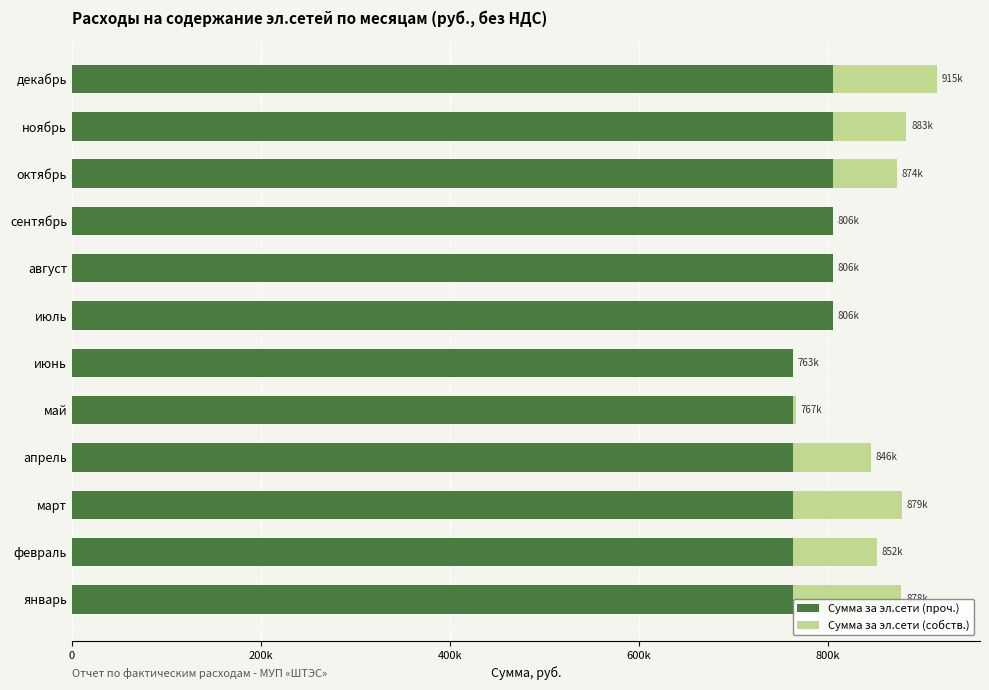

What are all the series names shown in the legend?

Сумма за эл.сети (проч.), Сумма за эл.сети (собств.)